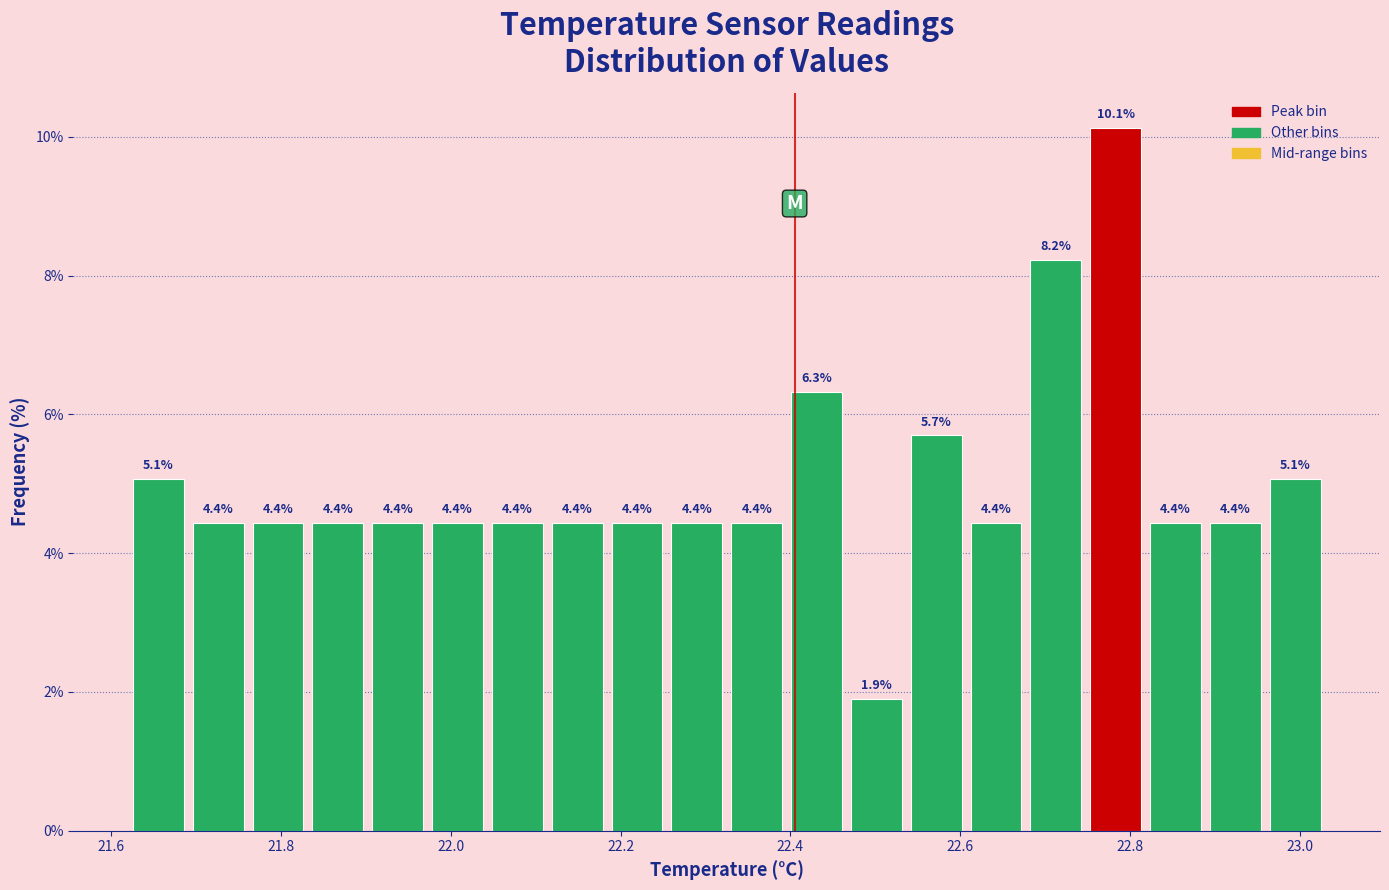

Read against the x-axis, roughly where is the centre of the tallest bar?

22.78